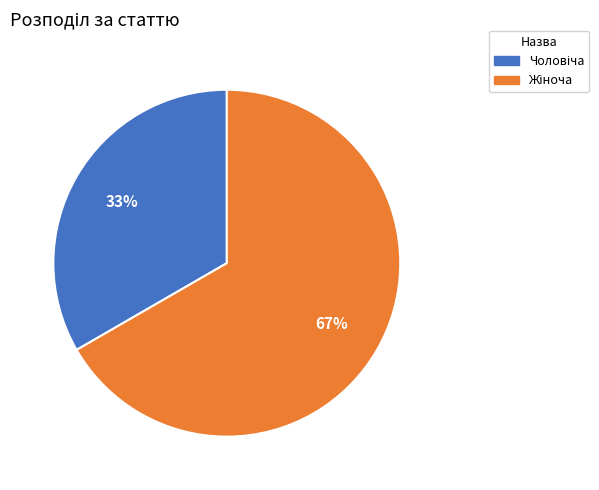

Is there a majority slice in this chart?

Yes